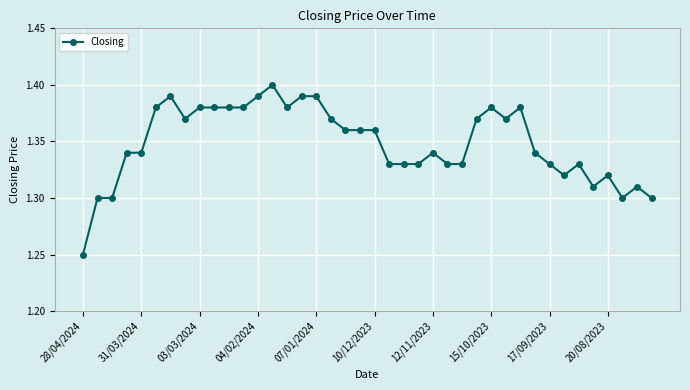

True or false: there are more than 0 points higher than both neighbors.

True